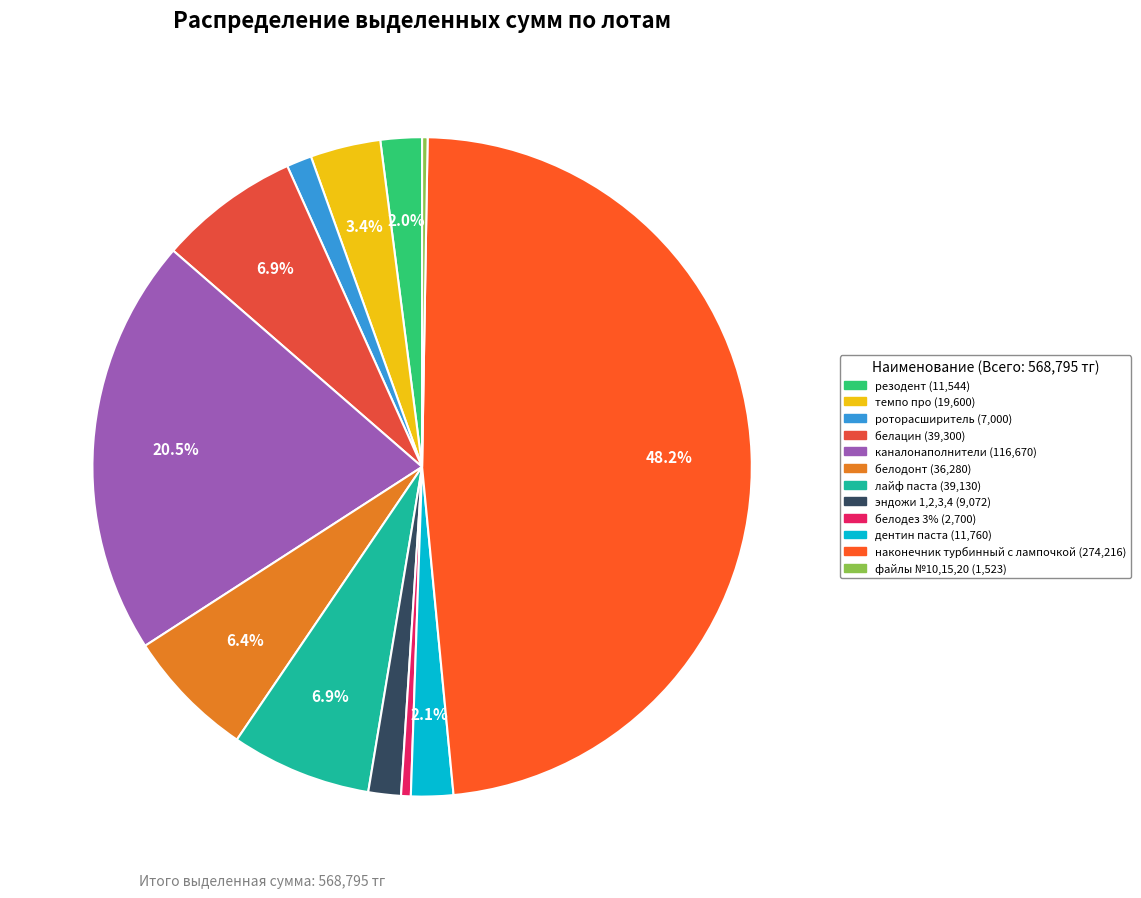

The роторасширитель slice represents 16% of the pie. True or false?

False